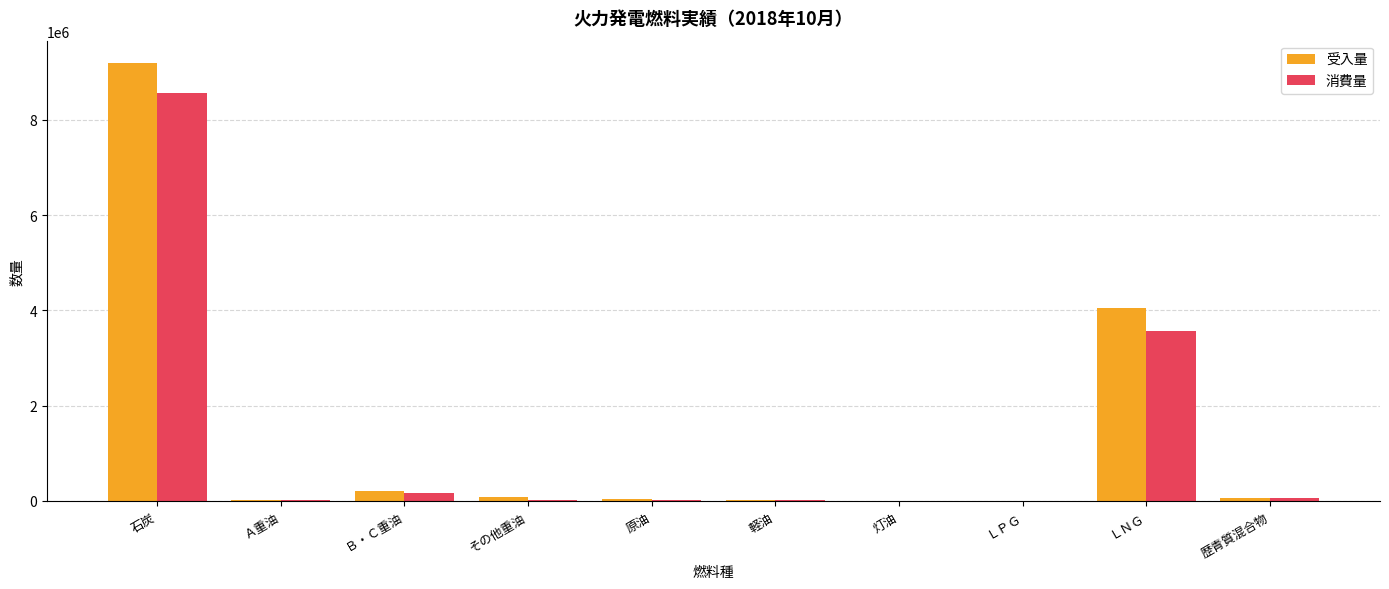

The value of 消費量 at 石炭 is 8551652.3. True or false?

True